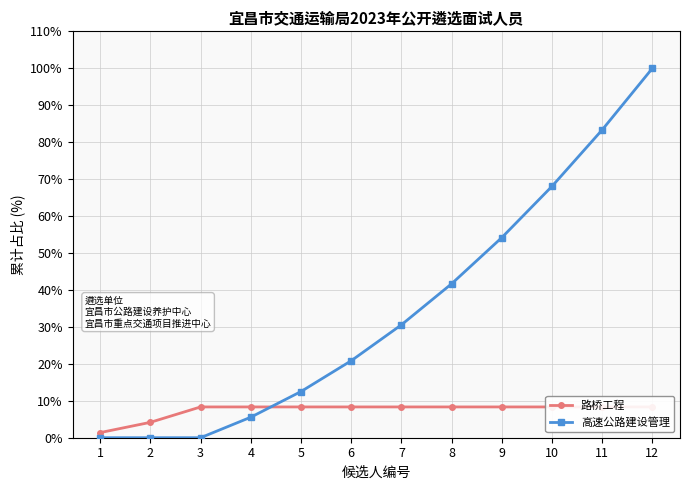

The 路桥工程 series shows 2.7 at 12. True or false?

False